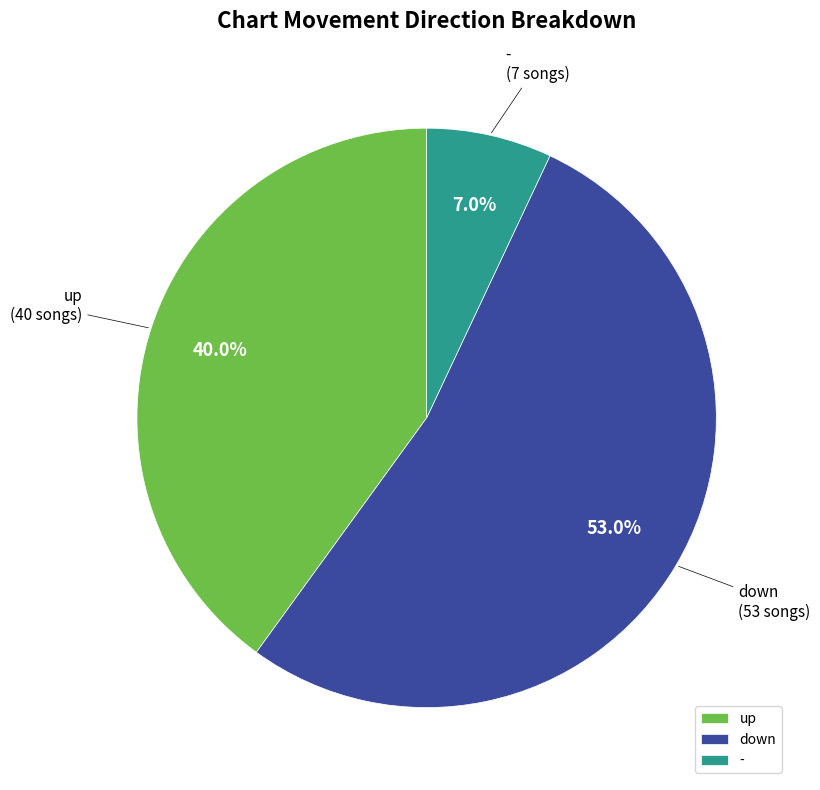

What is the majority slice?

down